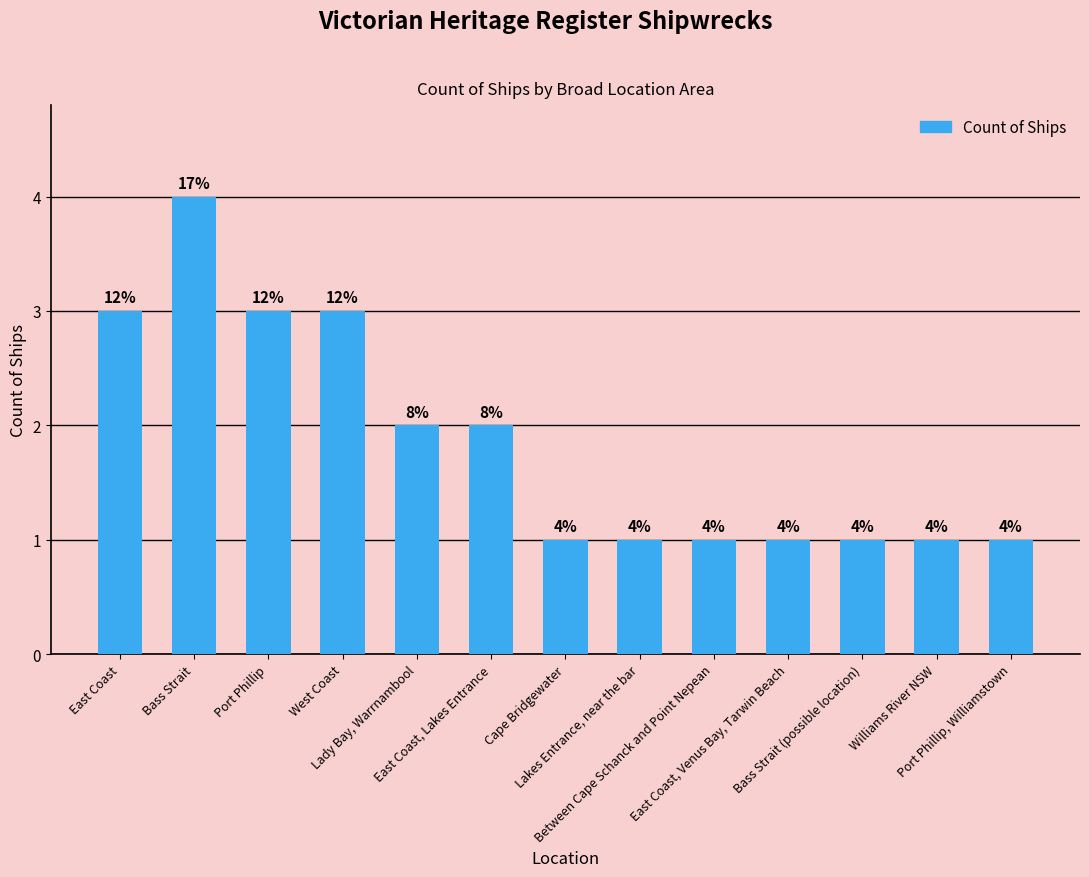

How many series are shown in this chart?

1